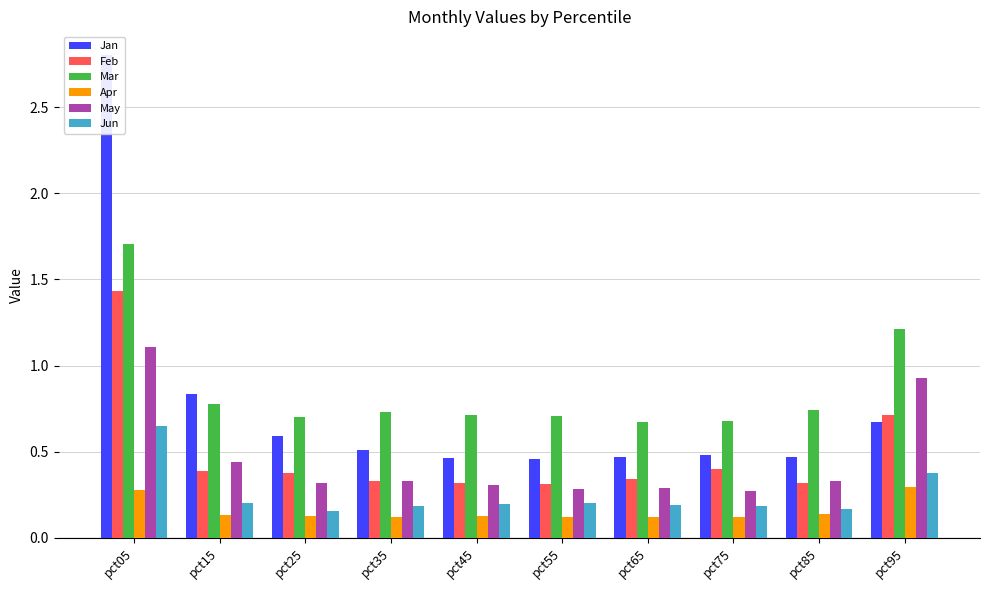

What is the smallest value displayed?

0.1